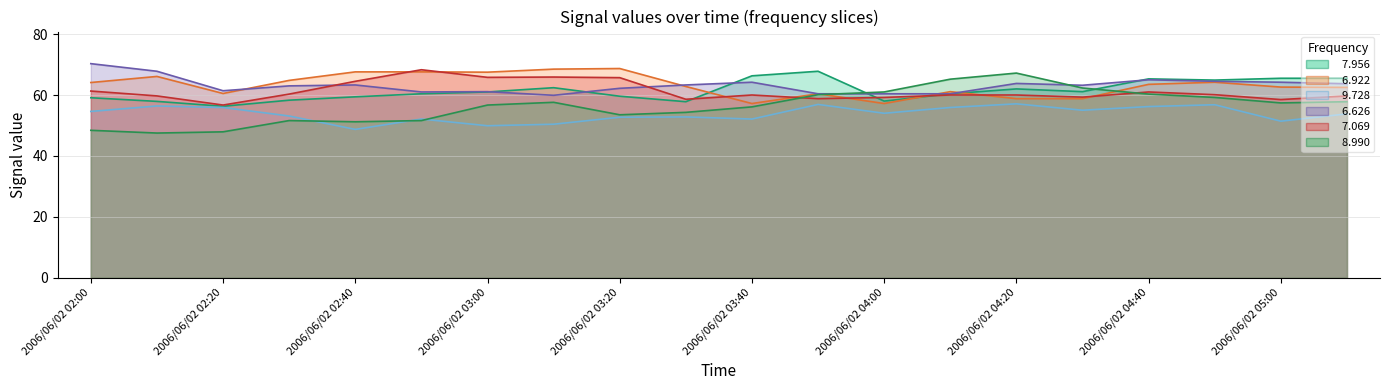

How many intersections are there between   6.626 and   7.069?

2